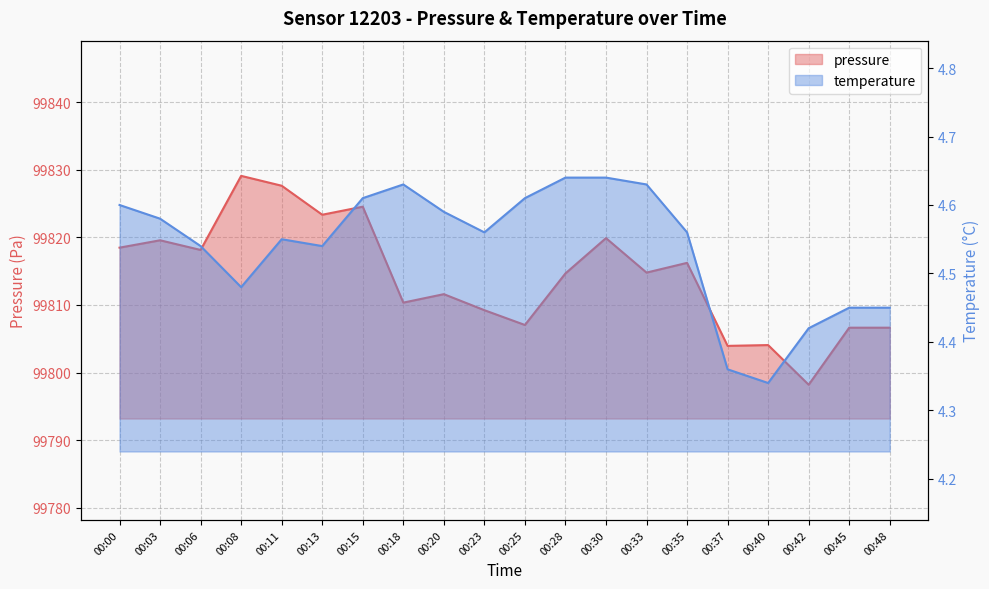

Reading left to right, extract all data points from this chart.

pressure: 00:00=99818.5	00:03=99819.6	00:06=99818.1	00:08=99829.1	00:11=99827.6	00:13=99823.3	00:15=99824.5	00:18=99810.3	00:20=99811.6	00:23=99809.2	00:25=99807.0	00:28=99814.7	00:30=99819.9	00:33=99814.8	00:35=99816.2	00:37=99803.9	00:40=99804.1	00:42=99798.2	00:45=99806.6	00:48=99806.6
temperature: 00:00=4.6	00:03=4.6	00:06=4.5	00:08=4.5	00:11=4.5	00:13=4.5	00:15=4.6	00:18=4.6	00:20=4.6	00:23=4.6	00:25=4.6	00:28=4.6	00:30=4.6	00:33=4.6	00:35=4.6	00:37=4.4	00:40=4.3	00:42=4.4	00:45=4.5	00:48=4.5